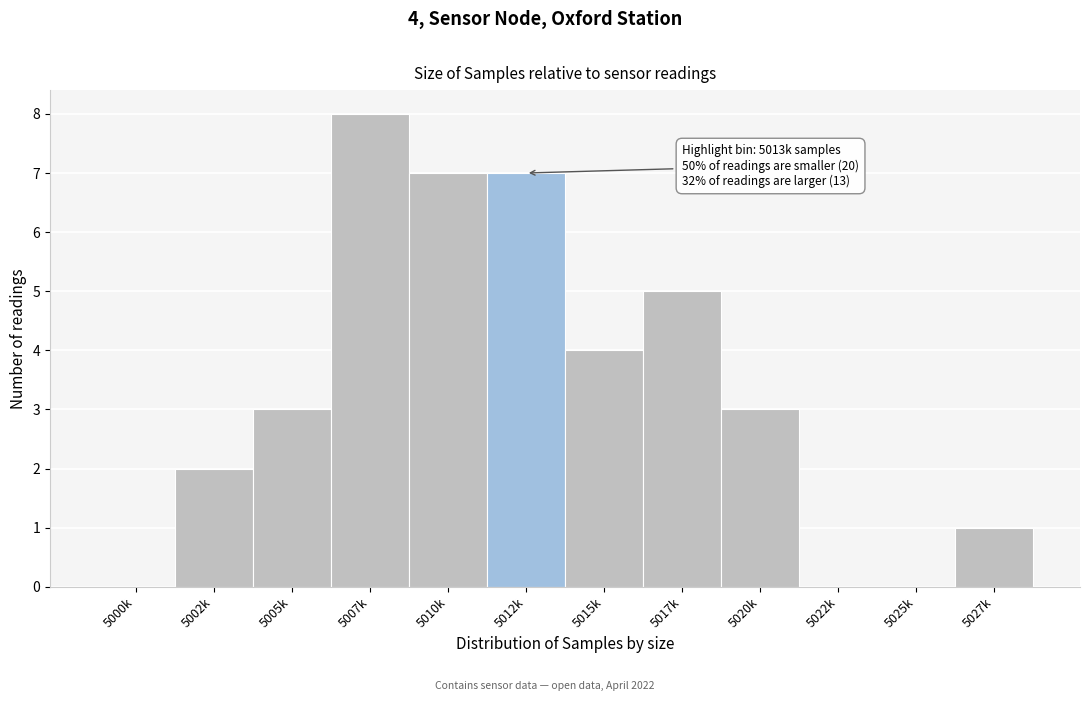

Reading right to left, transcribe all the data shown in this chart.

5027k=1	5025k=0	5022k=0	5020k=3	5017k=5	5015k=4	5012k=7	5010k=7	5007k=8	5005k=3	5002k=2	5000k=0